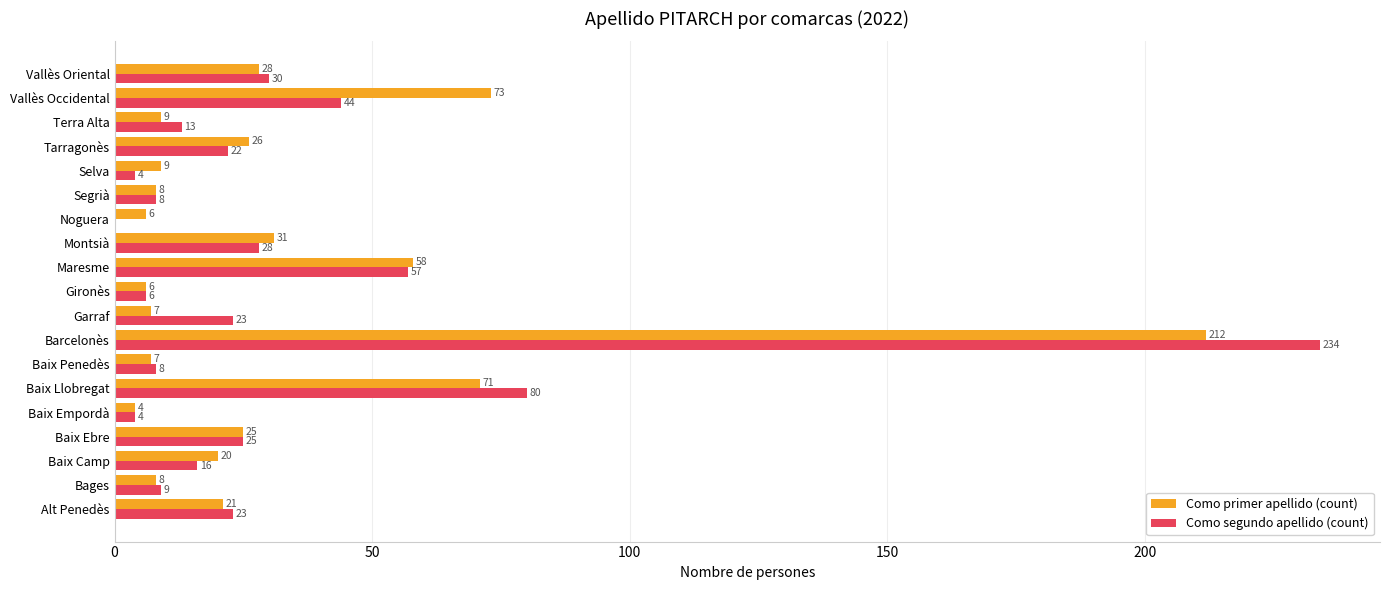

What is the approximate value of Como primer apellido (count) at Baix Empordà, to the nearest 5?

5